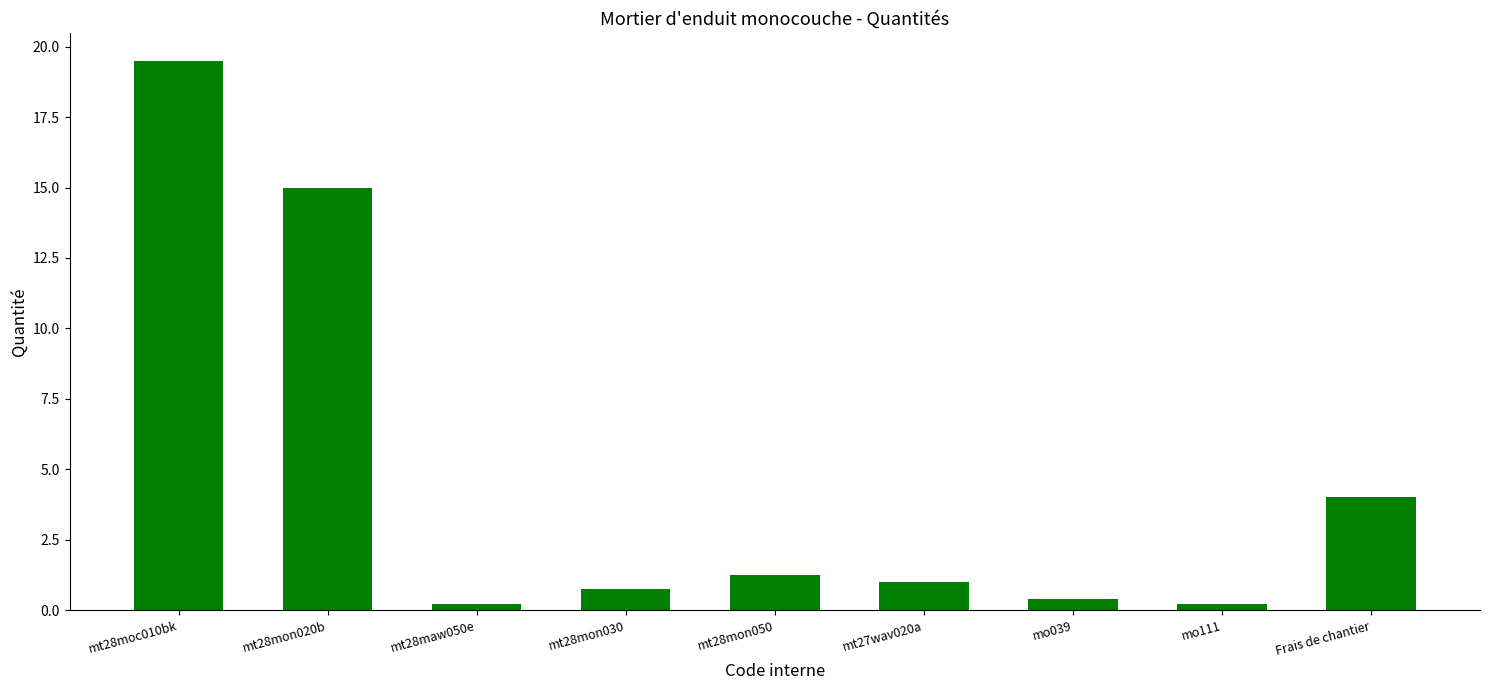

What is the sum of the values at mo111 and mt28mon020b?

15.2